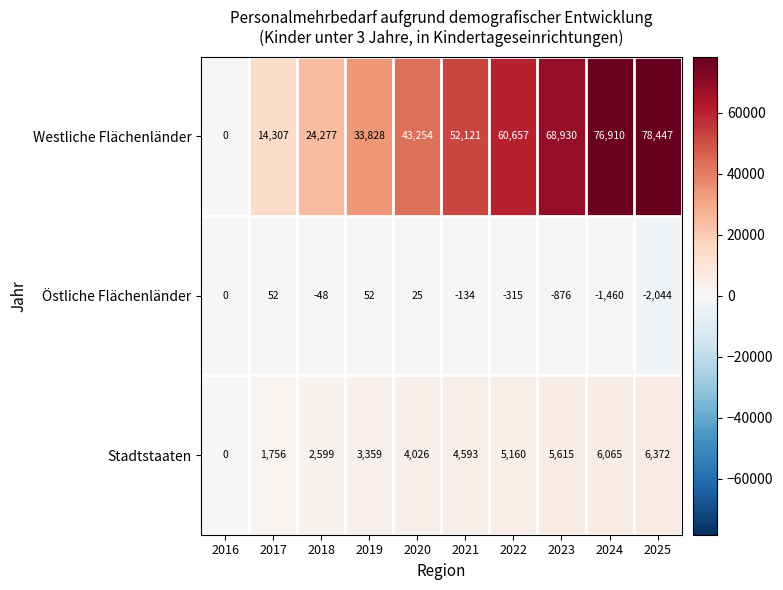

Reading left to right, what are all the values shown in this chart?

Westliche Flächenländer: 2016=0	2017=14307	2018=24277	2019=33828	2020=43254	2021=52121	2022=60657	2023=68930	2024=76910	2025=78447
Östliche Flächenländer: 2016=0	2017=52	2018=-48	2019=52	2020=25	2021=-134	2022=-315	2023=-876	2024=-1460	2025=-2044
Stadtstaaten: 2016=0	2017=1756	2018=2599	2019=3359	2020=4026	2021=4593	2022=5160	2023=5615	2024=6065	2025=6372